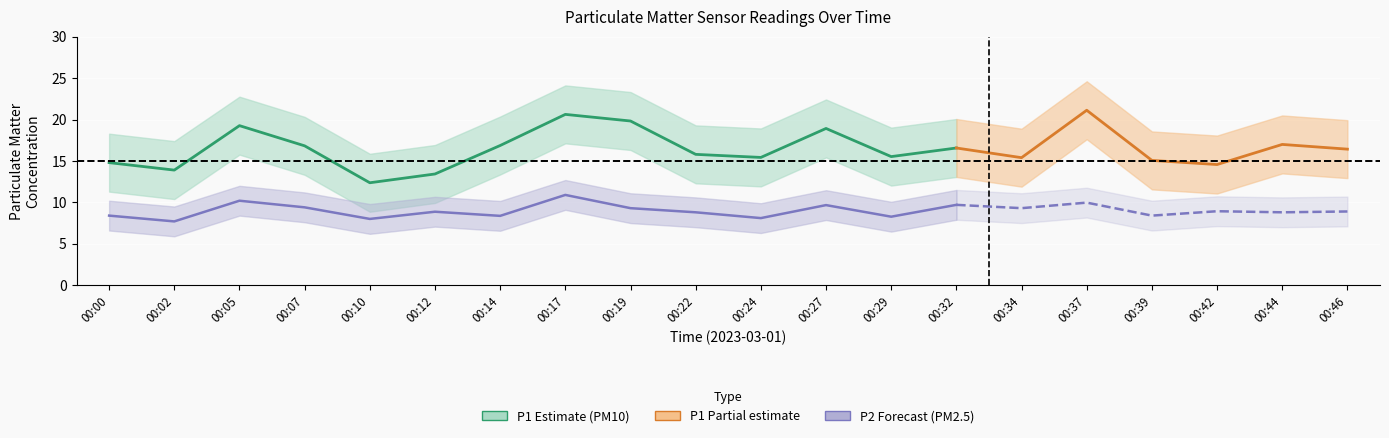

Reading left to right, list all the values displayed in this chart.

P1: 00:00=14.8	00:02=13.9	00:05=19.3	00:07=16.8	00:10=12.4	00:12=13.4	00:14=16.9	00:17=20.6	00:19=19.8	00:22=15.8	00:24=15.4	00:27=18.9	00:29=15.5	00:32=16.6	00:34=15.4	00:37=21.1	00:39=15.1	00:42=14.6	00:44=17.0	00:46=16.4
P2: 00:00=8.4	00:02=7.7	00:05=10.2	00:07=9.4	00:10=8.0	00:12=8.9	00:14=8.4	00:17=10.9	00:19=9.3	00:22=8.8	00:24=8.1	00:27=9.7	00:29=8.3	00:32=9.7	00:34=9.3	00:37=10.0	00:39=8.4	00:42=8.9	00:44=8.8	00:46=8.9